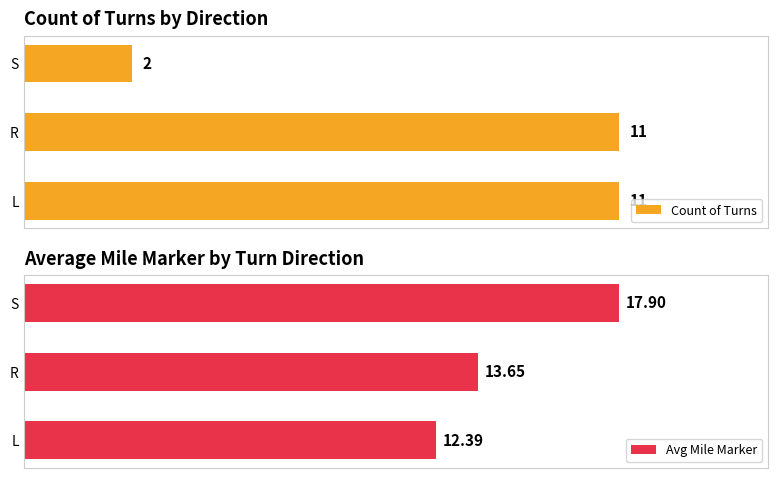

List the series in order of their peak value, lowest first.

Count of Turns, Avg Mile Marker